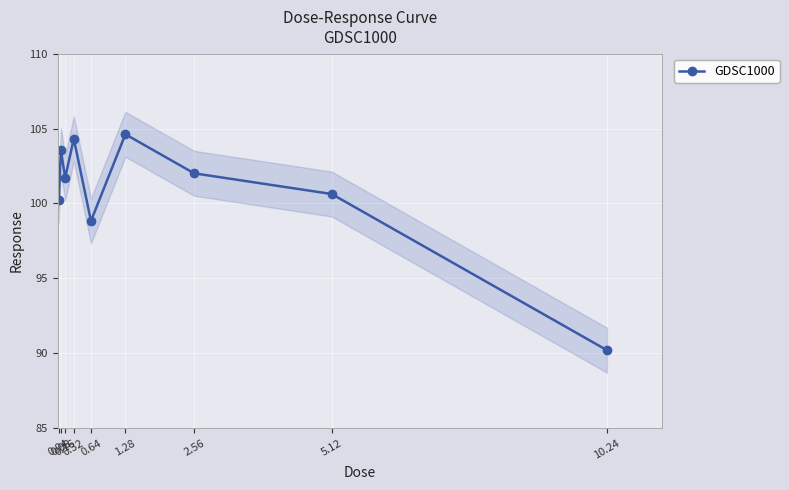

What is the ratio of the value at 0.32 to the value at 0.04?

1.0